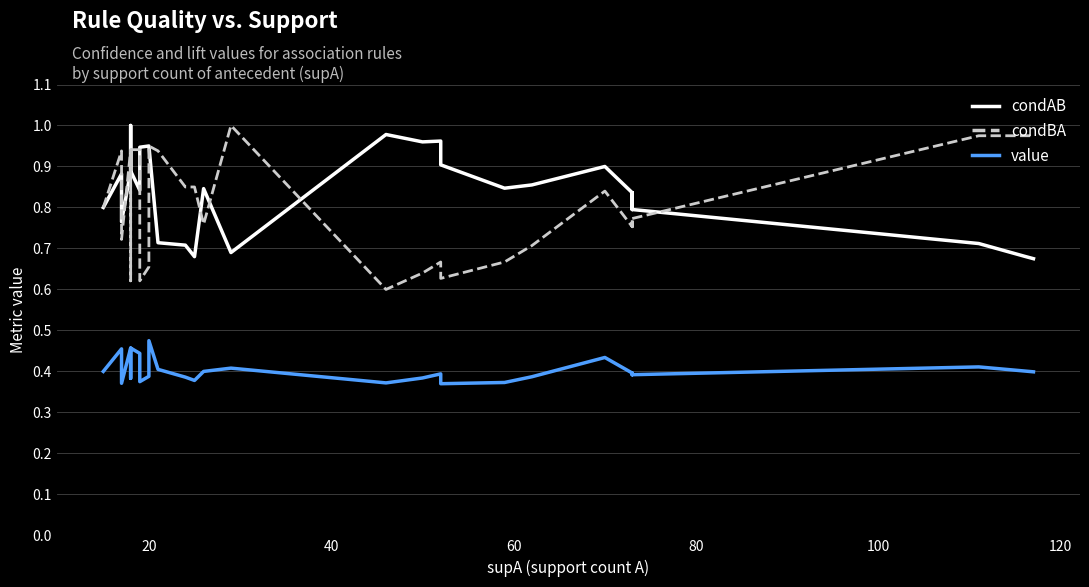

What is the maximum value for condBA?

1.0